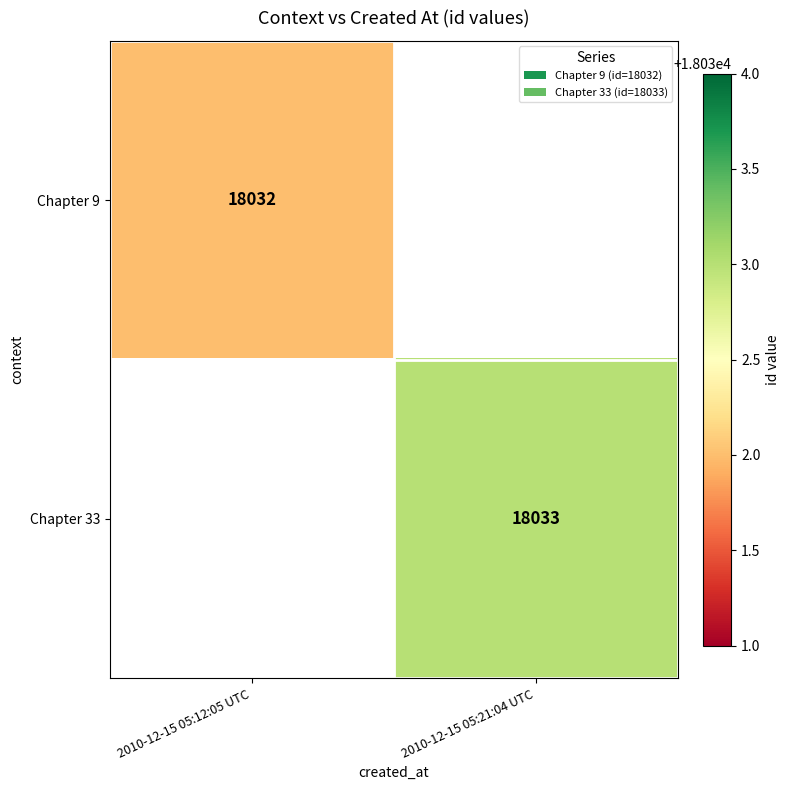

The Chapter 9 series shows 18032 at 2010-12-15 05:12:05 UTC. True or false?

True